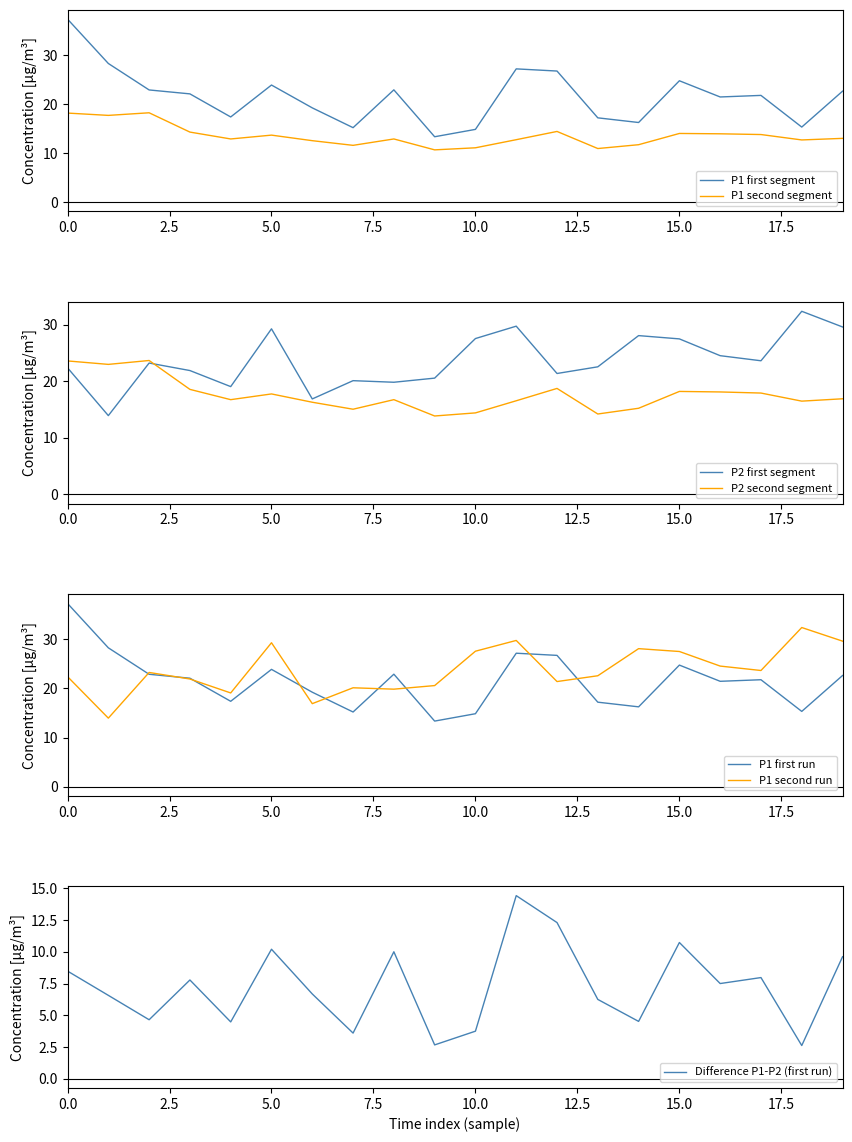

What is the highest value of the P1 second segment series?

18.2